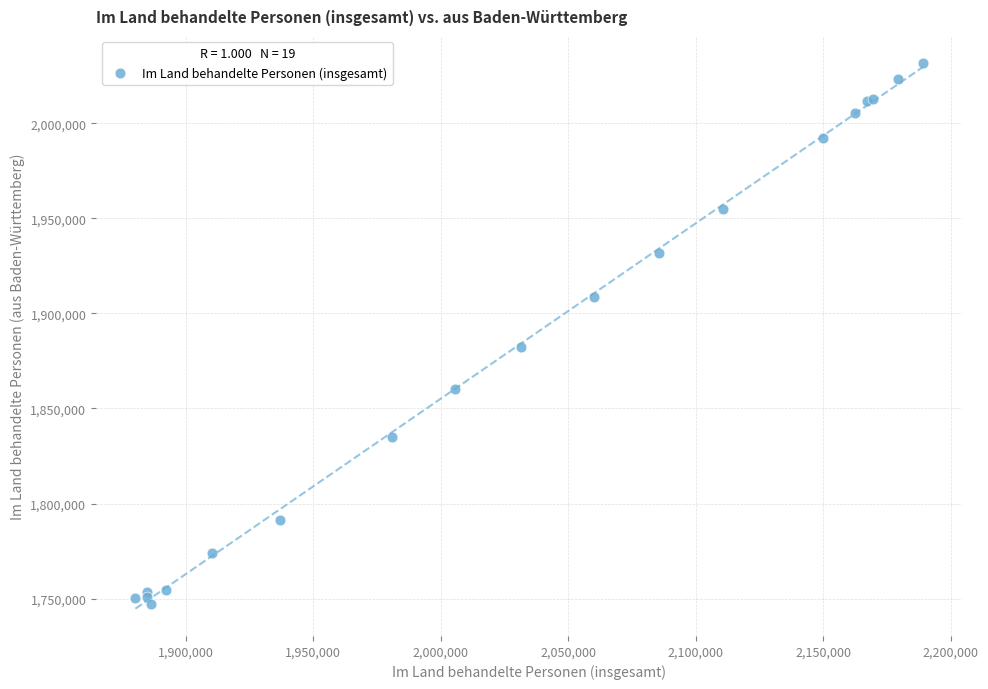

What Y value in the scatter plot is closest to 1889472?

1882159